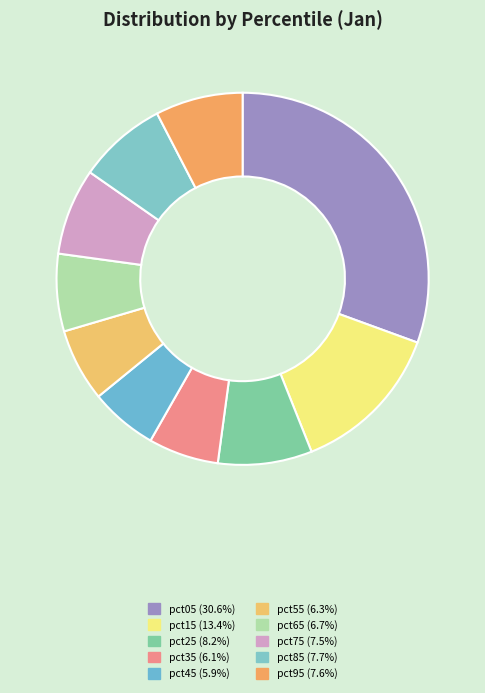

Which category has the smallest portion of the pie?

pct45